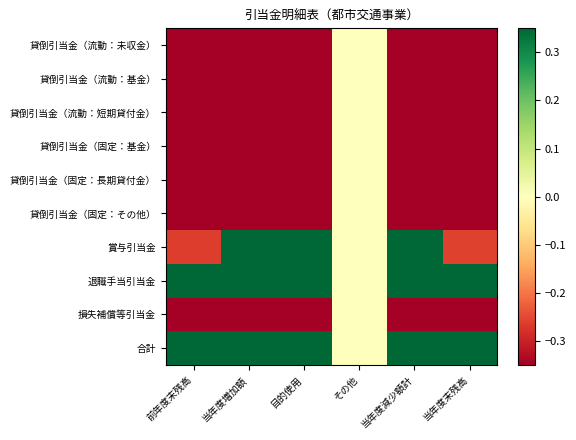

Reading left to right, list all the values displayed in this chart.

貸倒引当金（流動：未収金）: 前年度末残高=-0.5	当年度増加額=-0.6	目的使用=-0.6	その他=0.0	当年度減少額計=-0.6	当年度末残高=-0.5
貸倒引当金（流動：基金）: 前年度末残高=-0.5	当年度増加額=-0.6	目的使用=-0.6	その他=0.0	当年度減少額計=-0.6	当年度末残高=-0.5
貸倒引当金（流動：短期貸付金）: 前年度末残高=-0.5	当年度増加額=-0.6	目的使用=-0.6	その他=0.0	当年度減少額計=-0.6	当年度末残高=-0.5
貸倒引当金（固定：基金）: 前年度末残高=-0.5	当年度増加額=-0.6	目的使用=-0.6	その他=0.0	当年度減少額計=-0.6	当年度末残高=-0.5
貸倒引当金（固定：長期貸付金）: 前年度末残高=-0.5	当年度増加額=-0.6	目的使用=-0.6	その他=0.0	当年度減少額計=-0.6	当年度末残高=-0.5
貸倒引当金（固定：その他）: 前年度末残高=-0.5	当年度増加額=-0.6	目的使用=-0.6	その他=0.0	当年度減少額計=-0.6	当年度末残高=-0.5
賞与引当金: 前年度末残高=-0.3	当年度増加額=0.6	目的使用=1.1	その他=0.0	当年度減少額計=1.1	当年度末残高=-0.3
退職手当引当金: 前年度末残高=1.9	当年度増加額=1.2	目的使用=0.7	その他=0.0	当年度減少額計=0.7	当年度末残高=1.9
損失補償等引当金: 前年度末残高=-0.5	当年度増加額=-0.6	目的使用=-0.6	その他=0.0	当年度減少額計=-0.6	当年度末残高=-0.5
合計: 前年度末残高=2.1	当年度増加額=2.4	目的使用=2.4	その他=0.0	当年度減少額計=2.4	当年度末残高=2.1